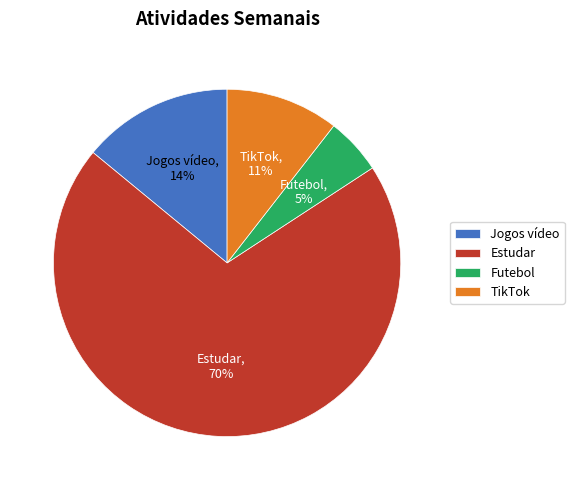

True or false: Futebol accounts for 5% of the total.

True